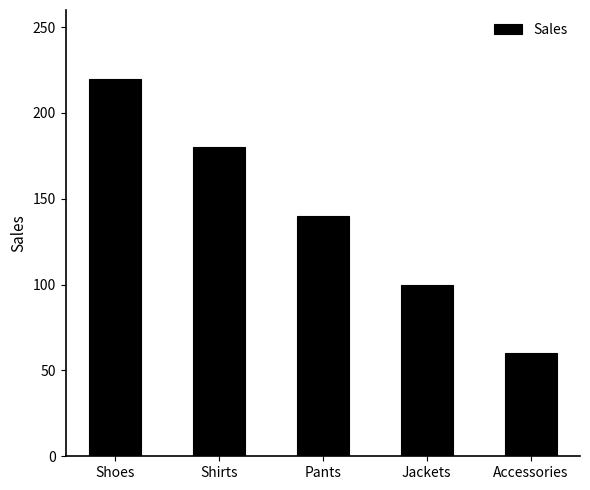

True or false: the data shows 254 at Shirts.

False